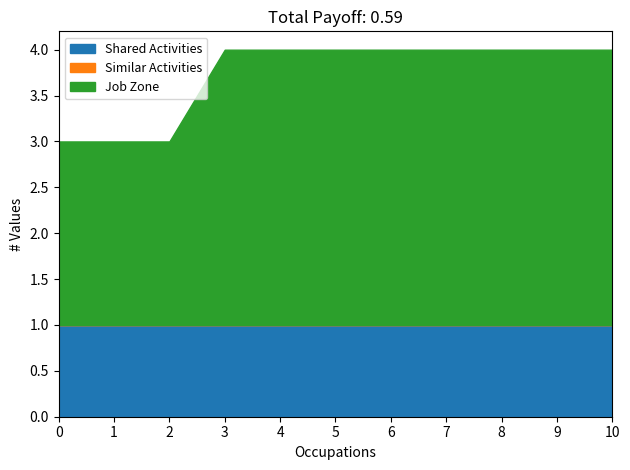

Which series has the largest total across all categories?

Job Zone